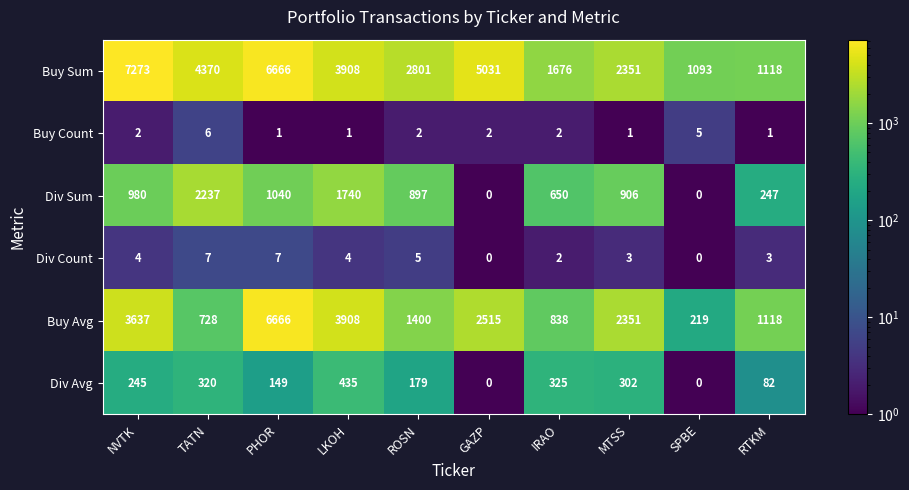

Which series has the largest range (max minus min)?

Buy Avg